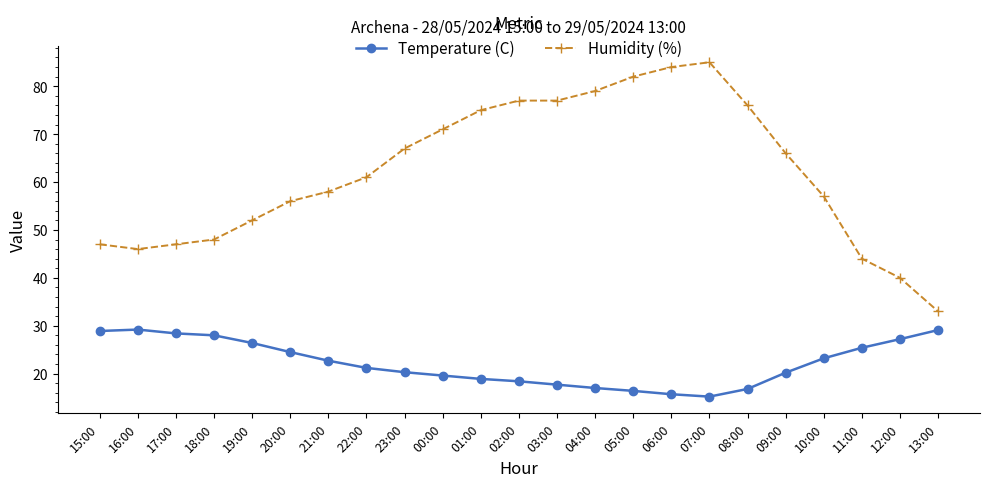

What is the greatest value displayed?

85.0